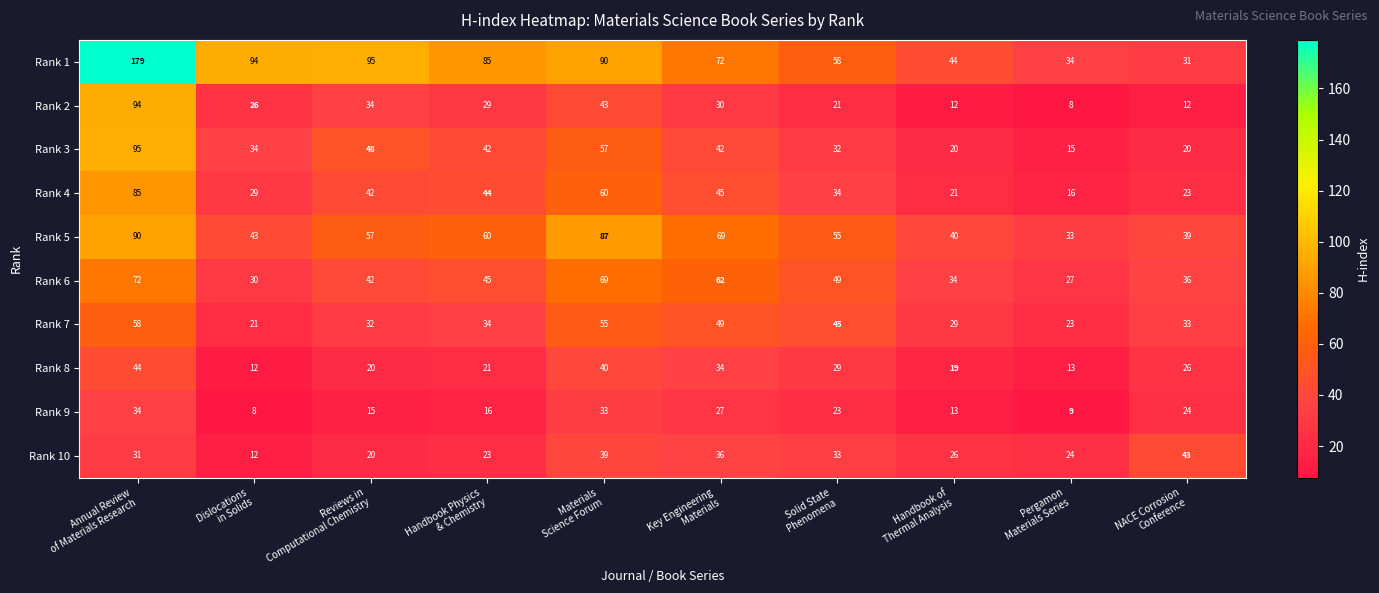

What is the minimum value shown in the chart?

8